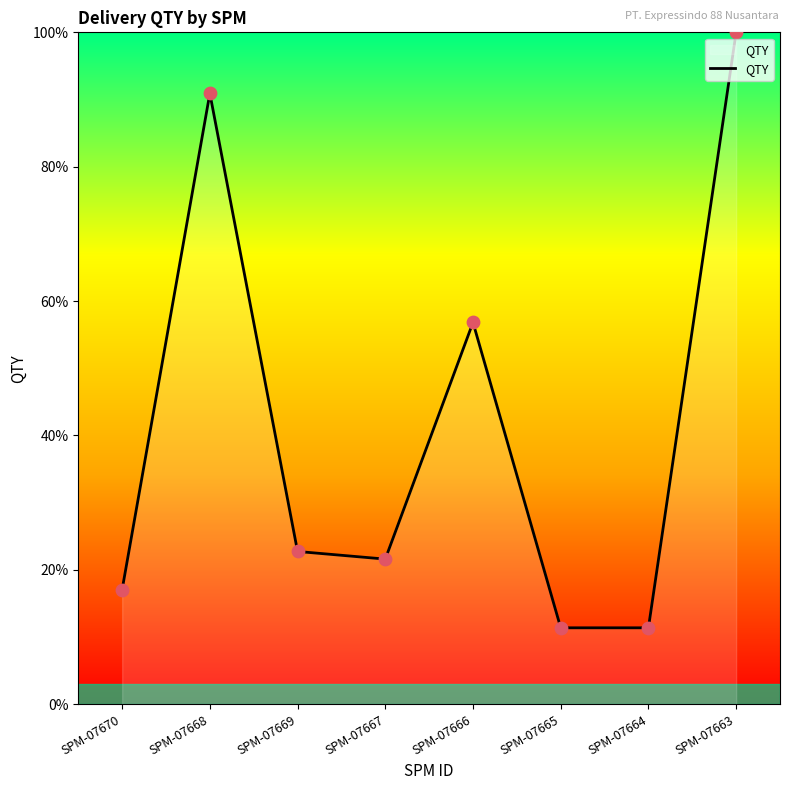

Between SPM-07666 and SPM-07663, which is larger?

SPM-07663